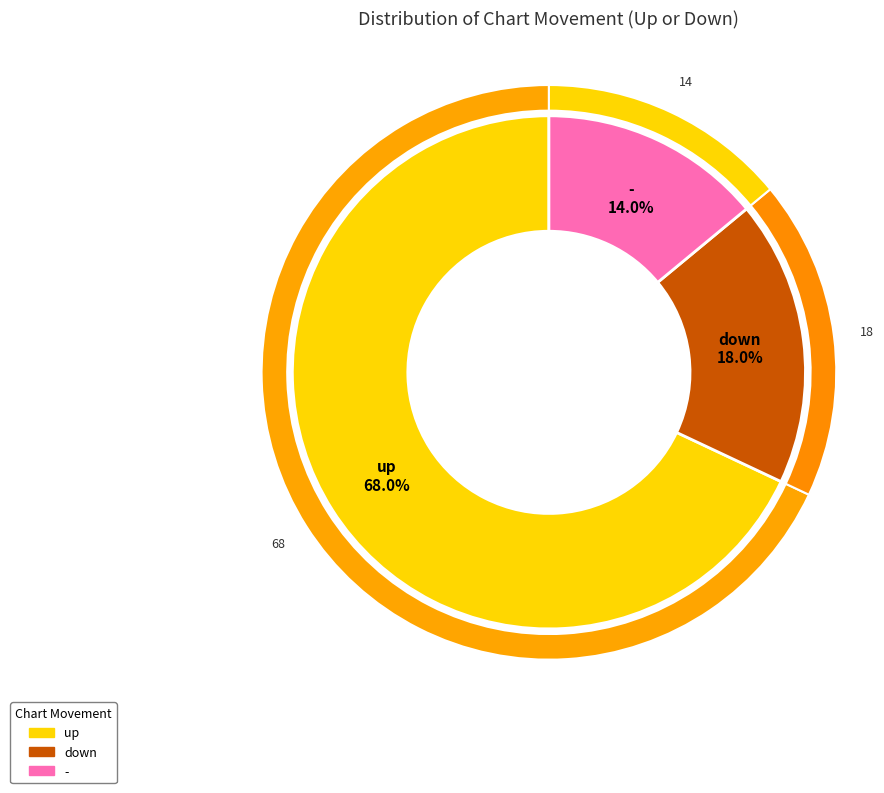

What is the total percentage of down and -?

32.0%